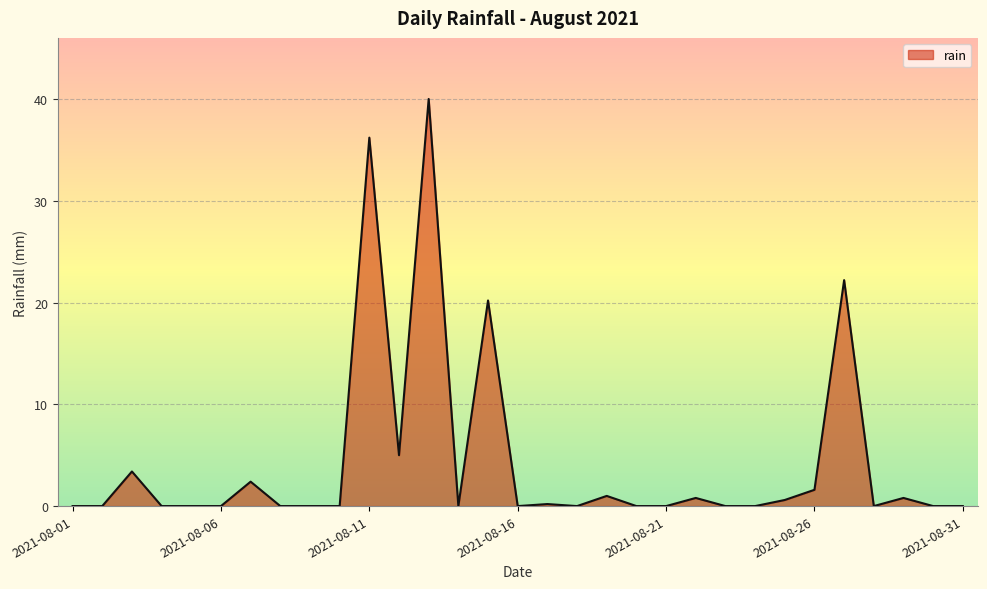

What is the greatest value displayed?

40.0